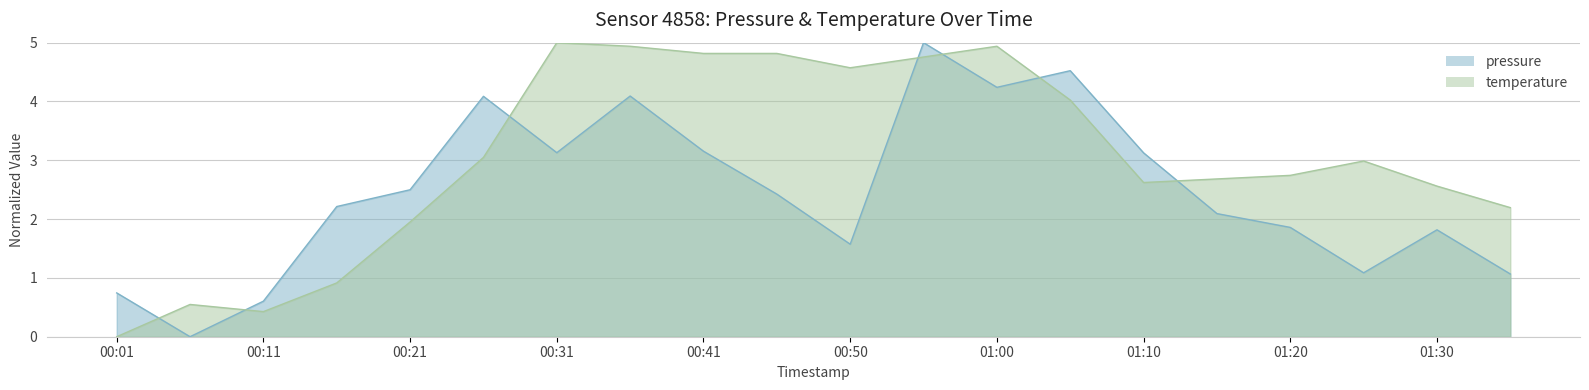

Reading right to left, what are all the values shown in this chart?

pressure: 1.1	1.8	1.1	1.9	2.1	3.1	4.5	4.2	5.0	1.6	2.4	3.2	4.1	3.1	4.1	2.5	2.2	0.6	0.0	0.7
temperature: 2.2	2.6	3.0	2.7	2.7	2.6	4.0	4.9	4.8	4.6	4.8	4.8	4.9	5.0	3.0	2.0	0.9	0.4	0.5	0.0